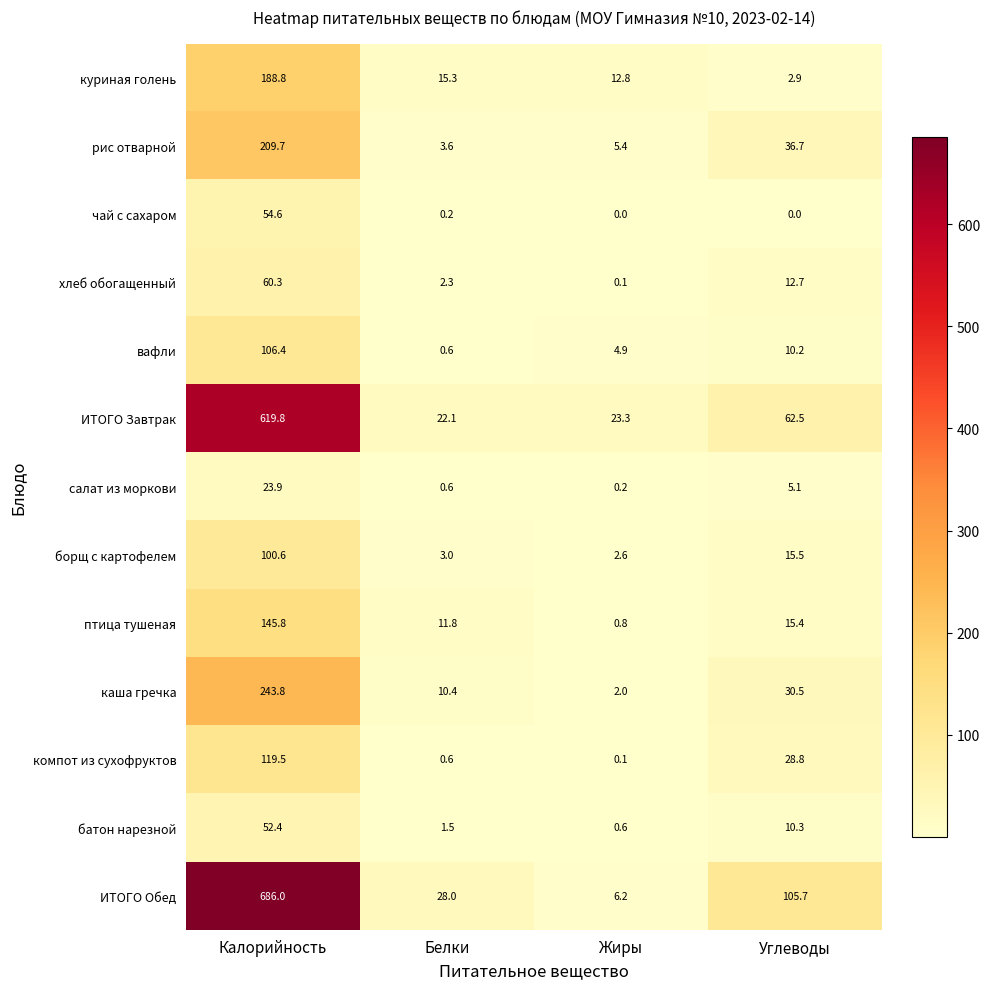

At which label does ИТОГО Обед reach its minimum?

Жиры